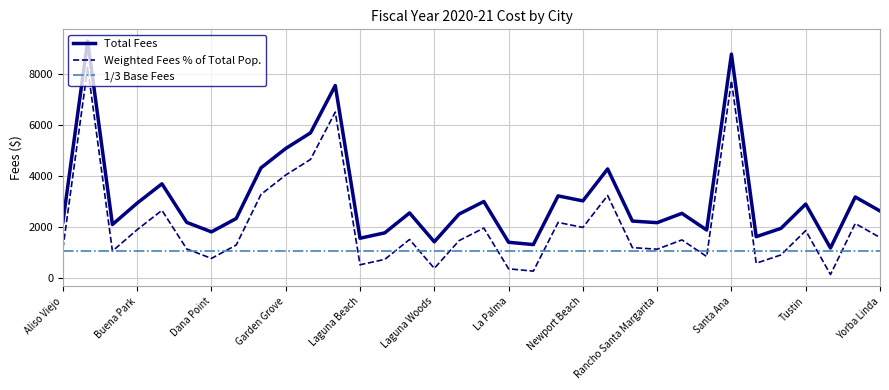

How many interior local valleys does the Total Fees series have?

10